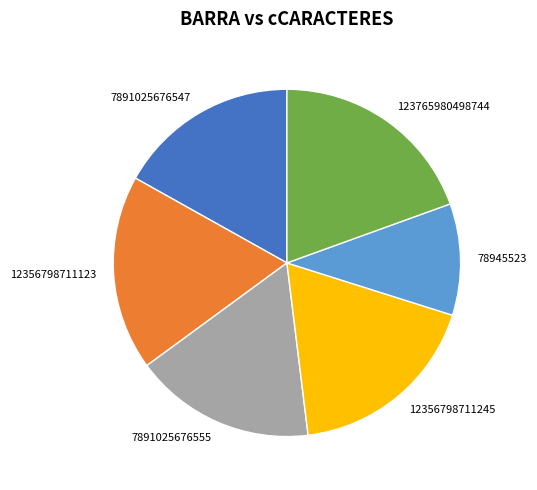

Is it true that 12356798711245 is 4% of the pie?

False